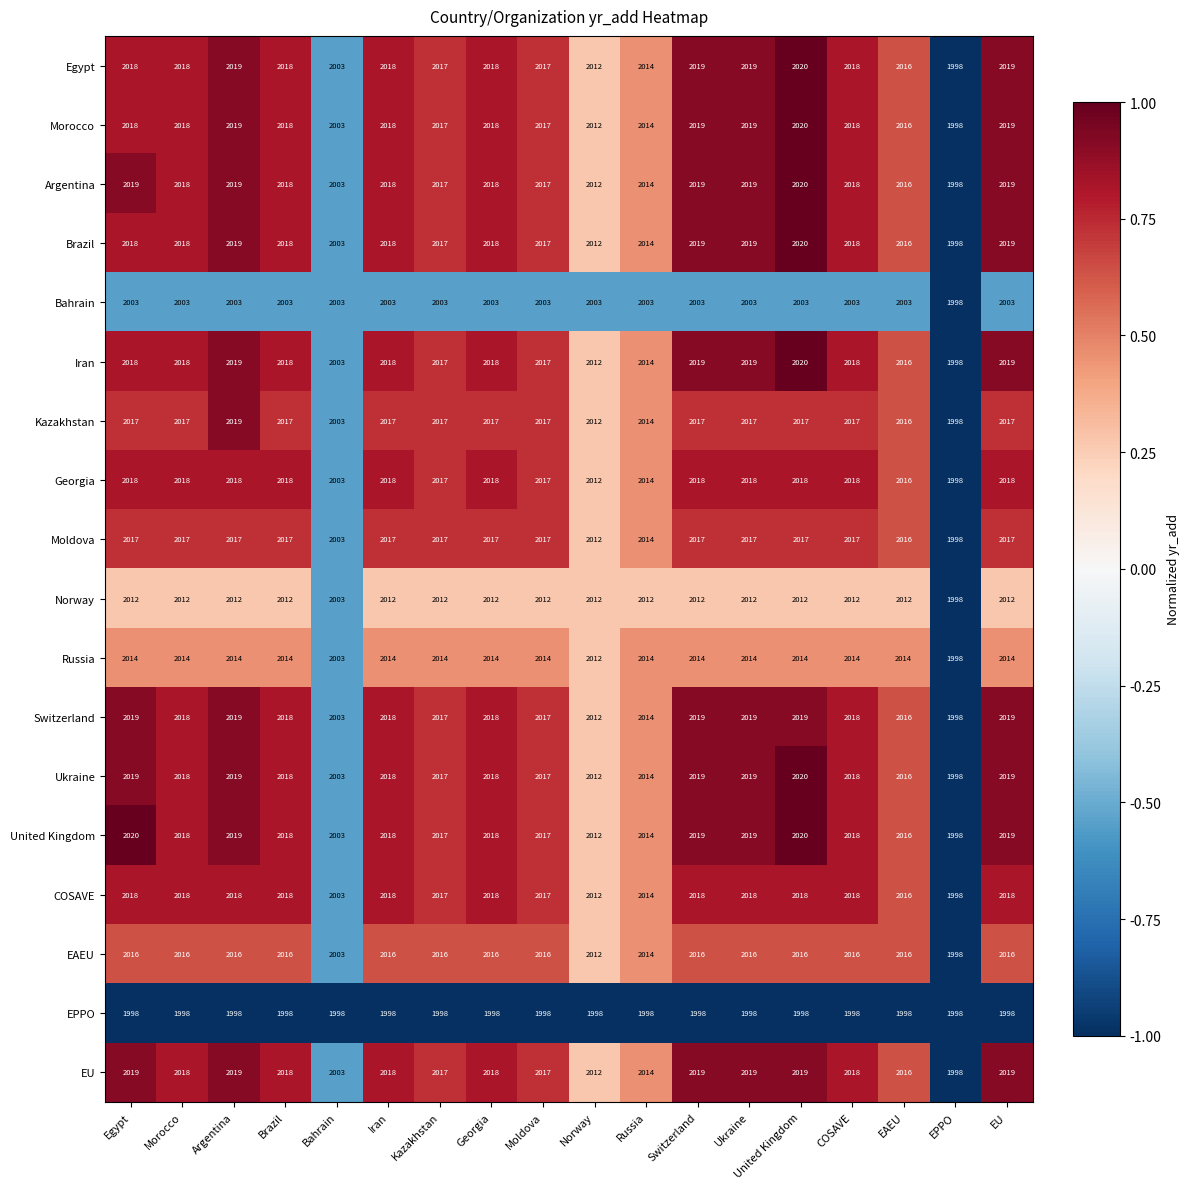

What is the difference between the highest and lowest values at Russia?

16